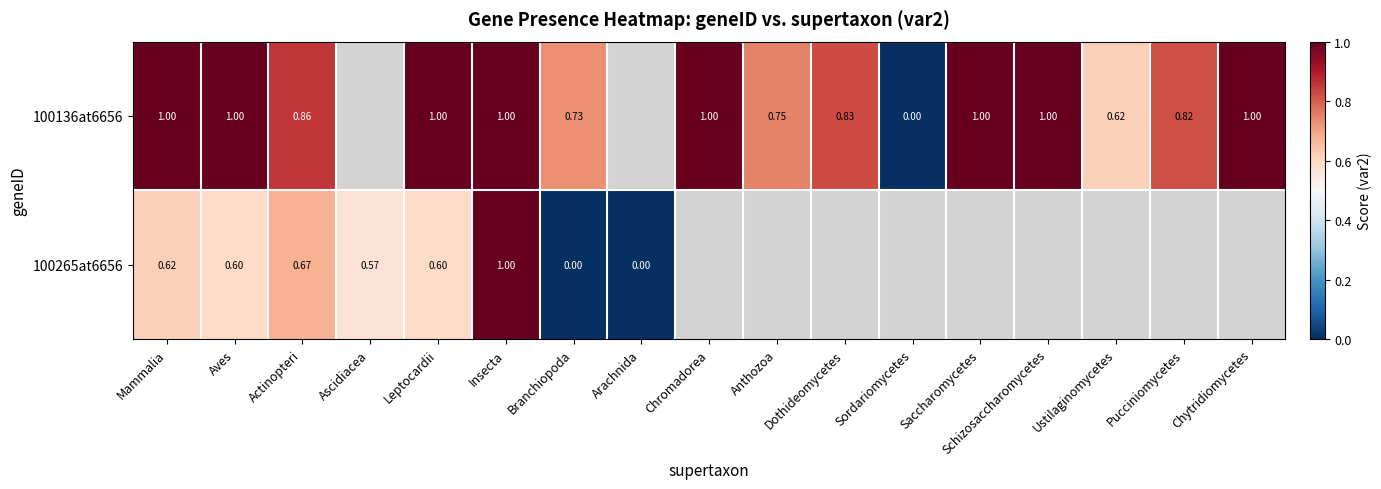

How many series are shown in this chart?

2